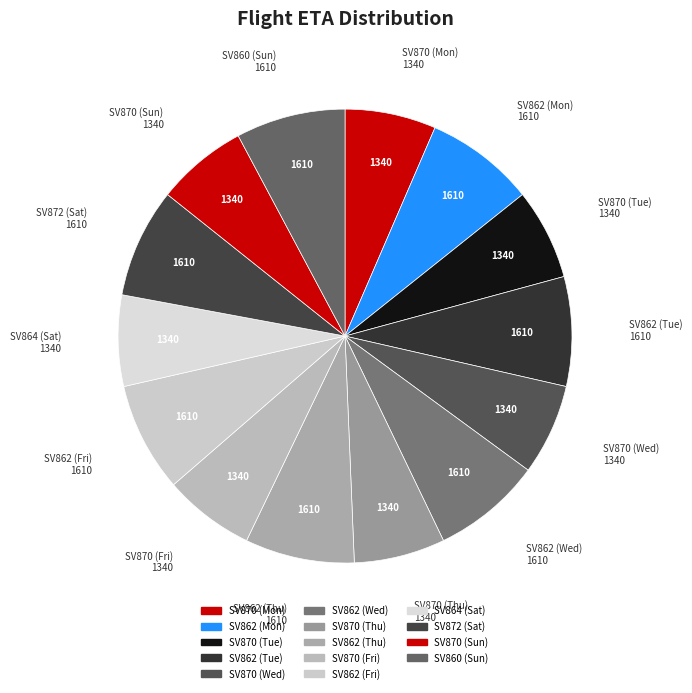

How many segments does this pie chart have?

14